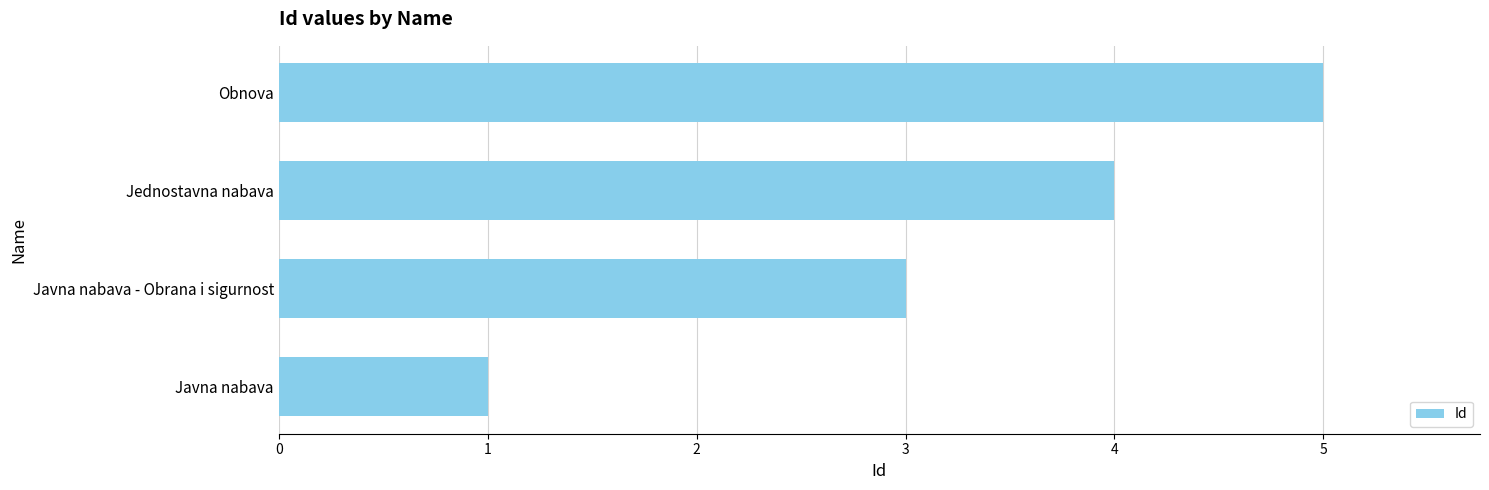

Are the bars grouped side by side (vs. stacked)?

No